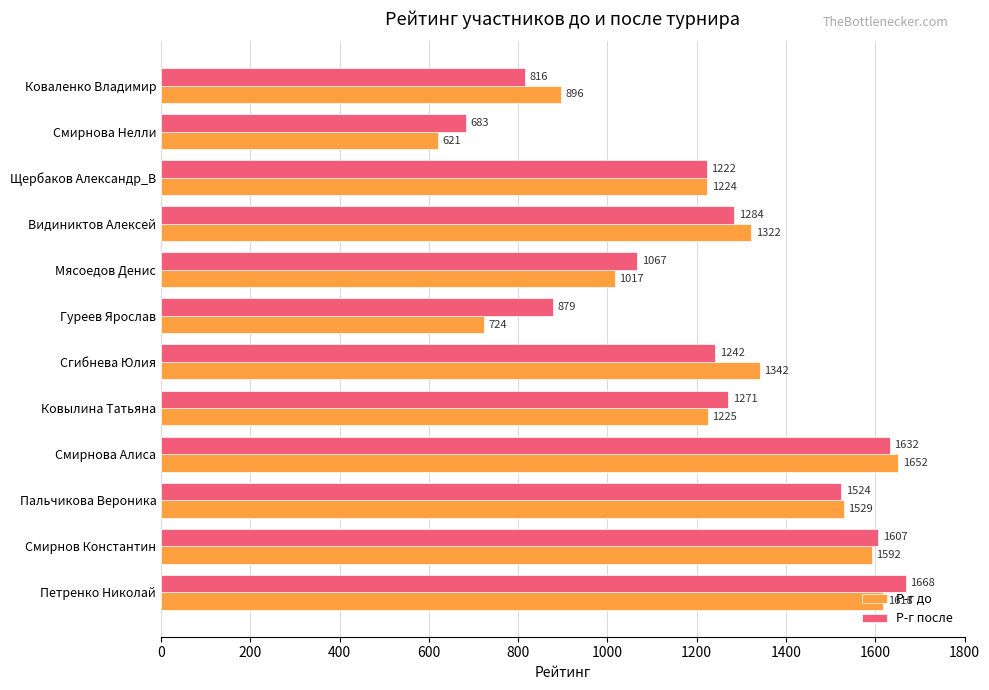

Which series has the largest range (max minus min)?

Р-г до